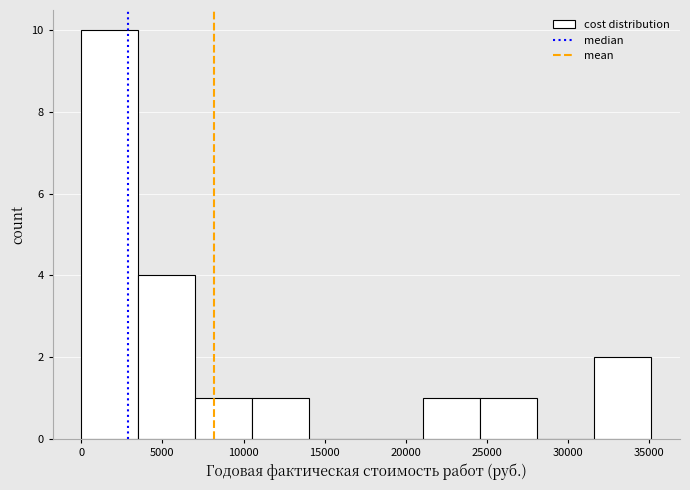

Reading left to right, list every bar in this chart as the range it spans on the x-axis followed by its height. Neither the bar edges nor the heights are printed on the chart, so give them approximately, as read against the axes.

0 to 3500: 10
3500 to 7000: 4
7000 to 10500: 1
10500 to 14000: 1
14000 to 17500: 0
17500 to 21000: 0
21000 to 24500: 1
24500 to 28000: 1
28000 to 31500: 0
31500 to 35000: 2